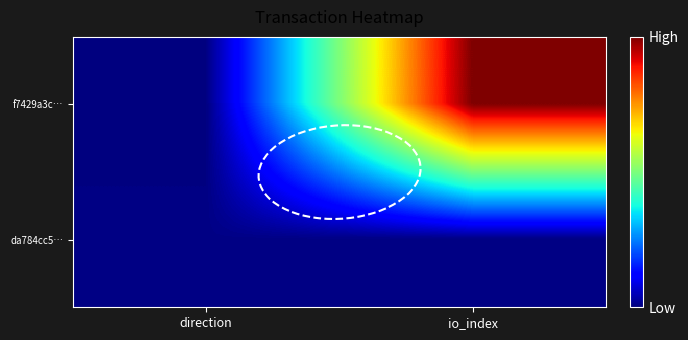

Rank the series by their maximum value, from highest to lowest.

f7429a3c…, da784cc5…